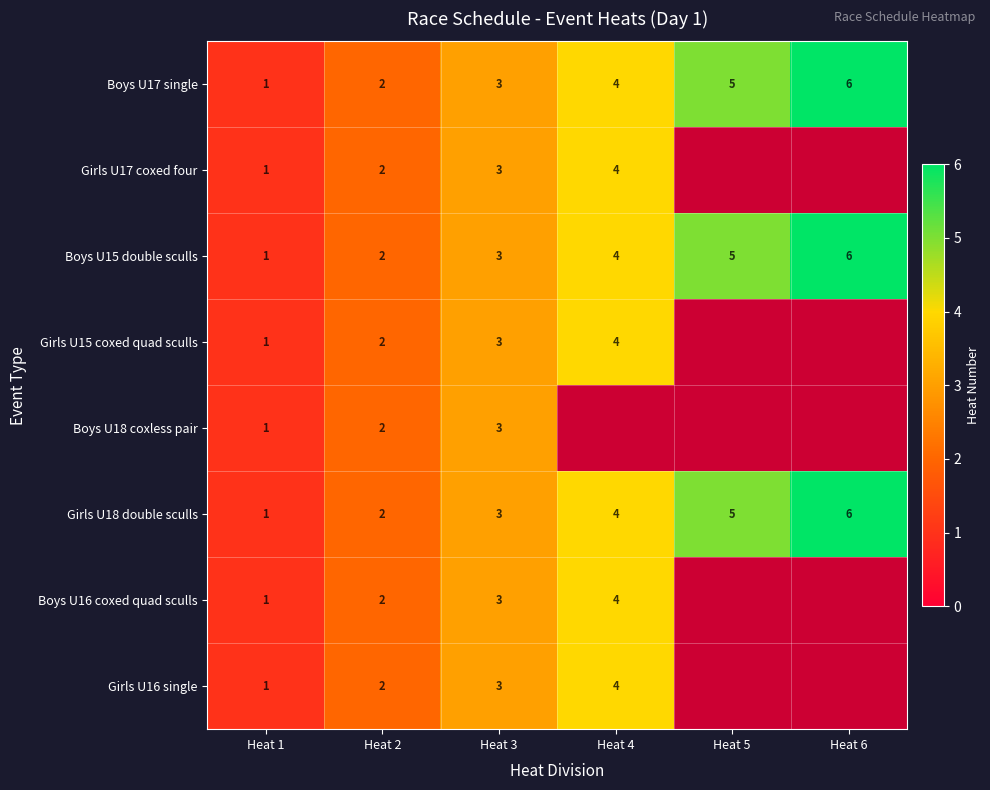

Rank the categories by Boys U17 single value from highest to lowest.

Heat 6, Heat 5, Heat 4, Heat 3, Heat 2, Heat 1